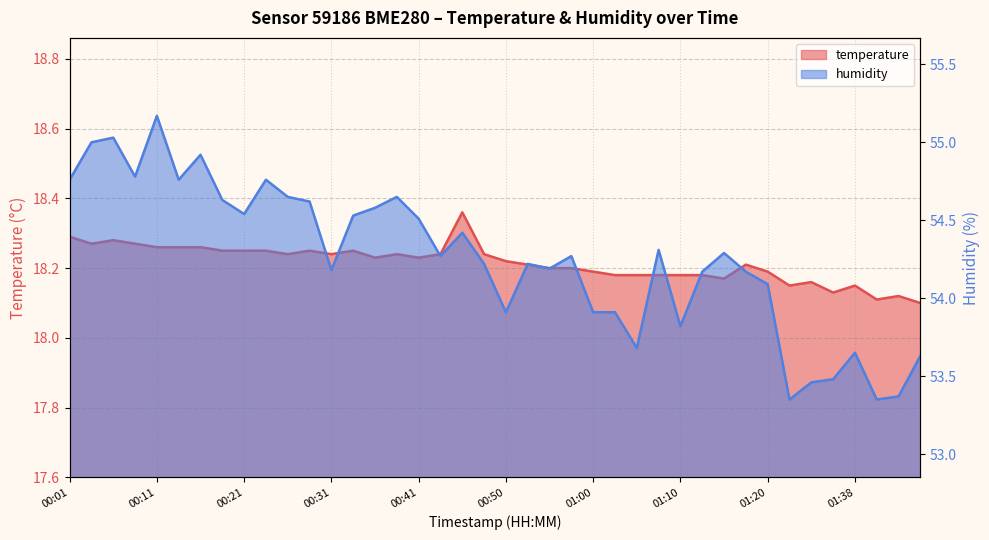

The temperature series shows 18.2 at 00:43. True or false?

True